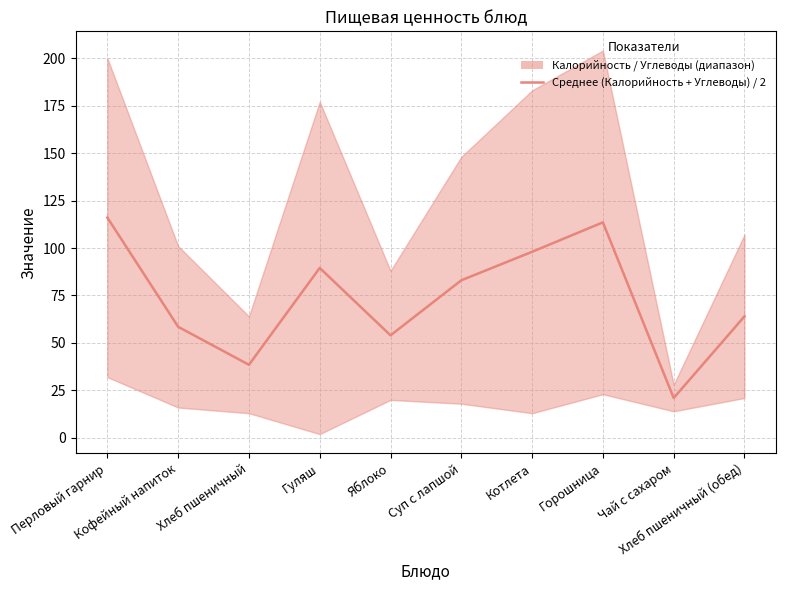

What is the average value?

73.6